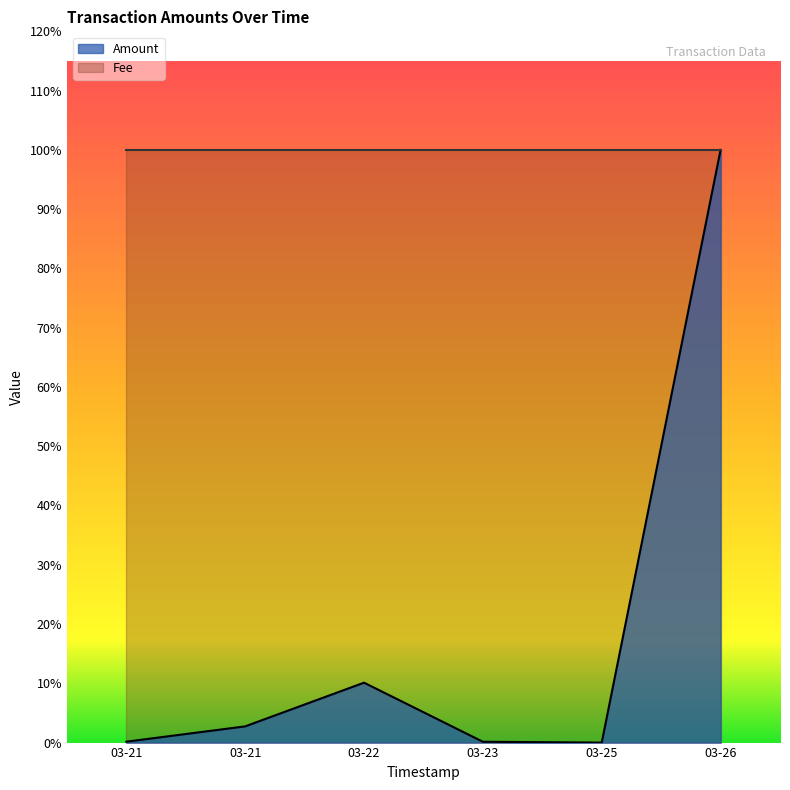

What are all the series names shown in the legend?

Amount, Fee